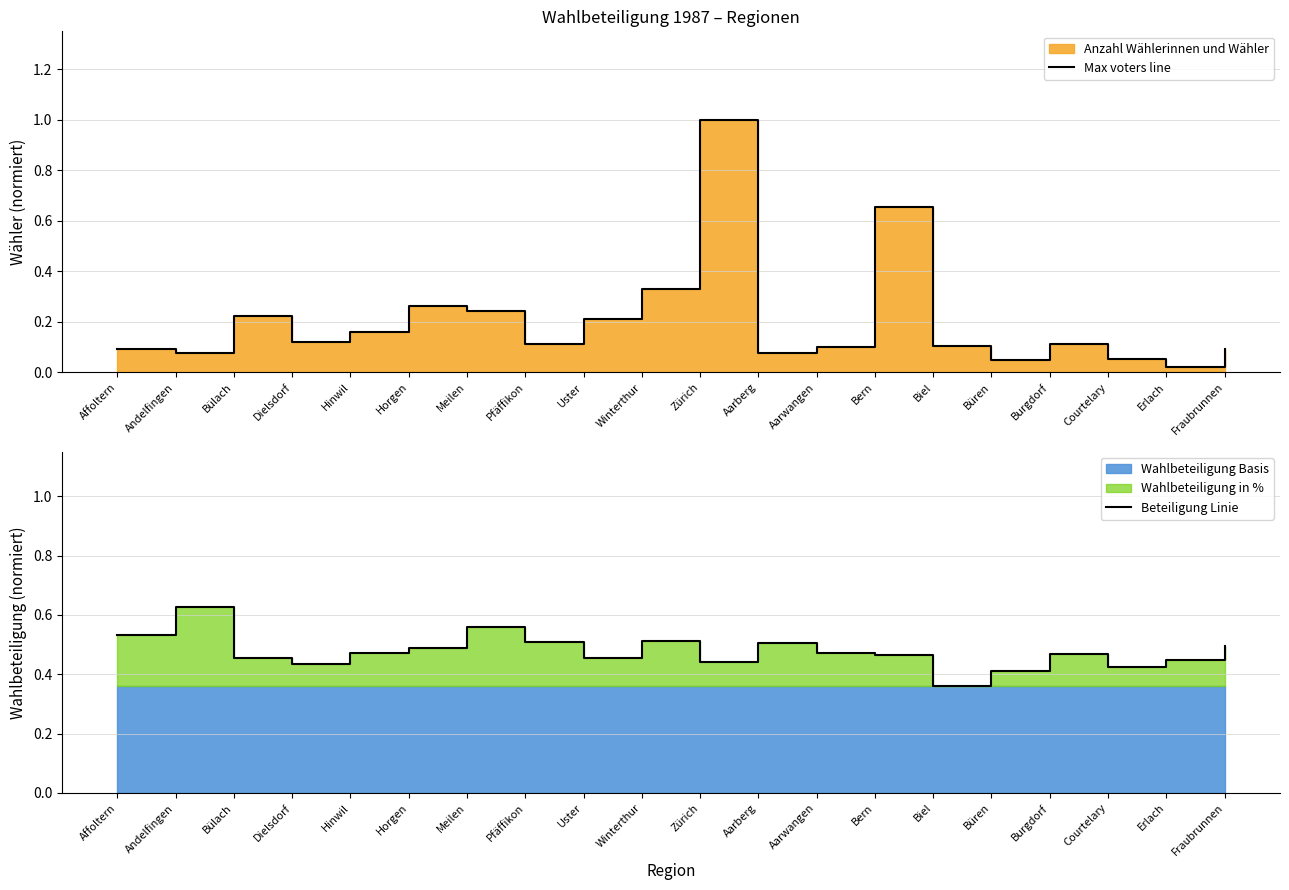

The value of Beteiligung Linie at Pfäffikon is 0.5. True or false?

True